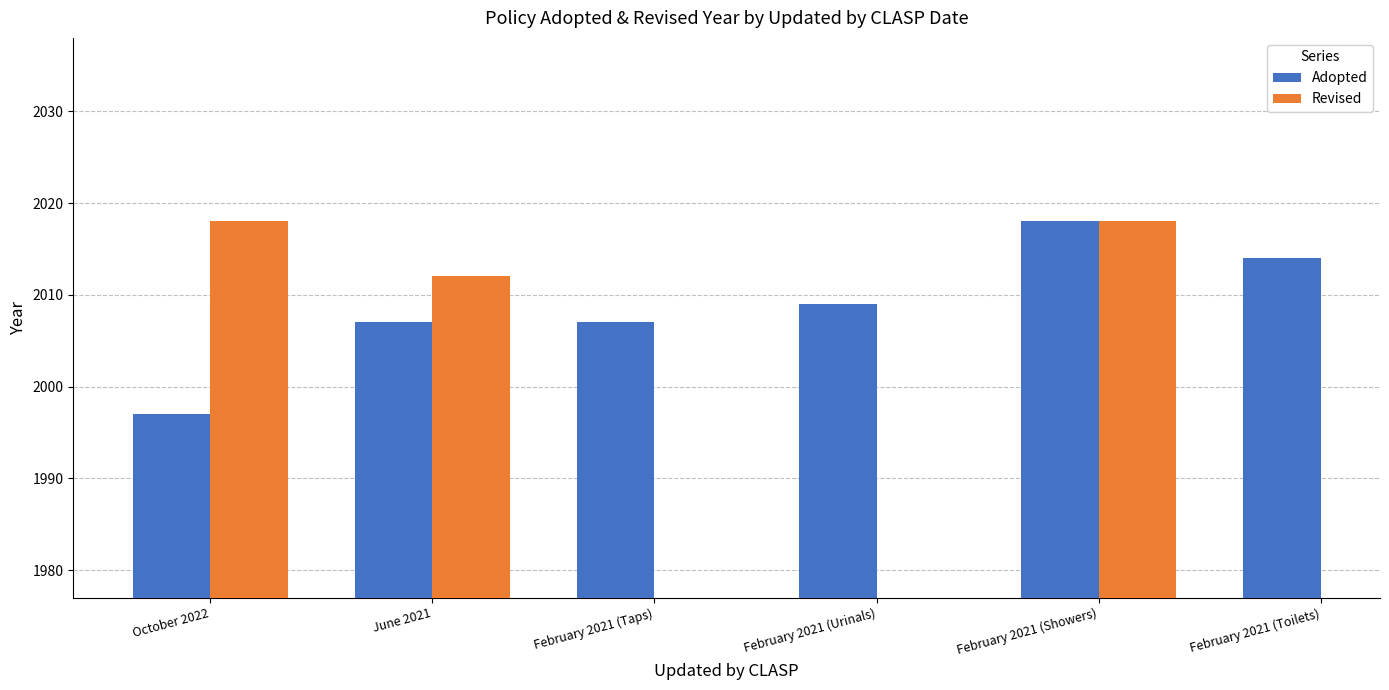

Rank the categories by Adopted value from lowest to highest.

October 2022, June 2021, February 2021 (Taps), February 2021 (Urinals), February 2021 (Toilets), February 2021 (Showers)